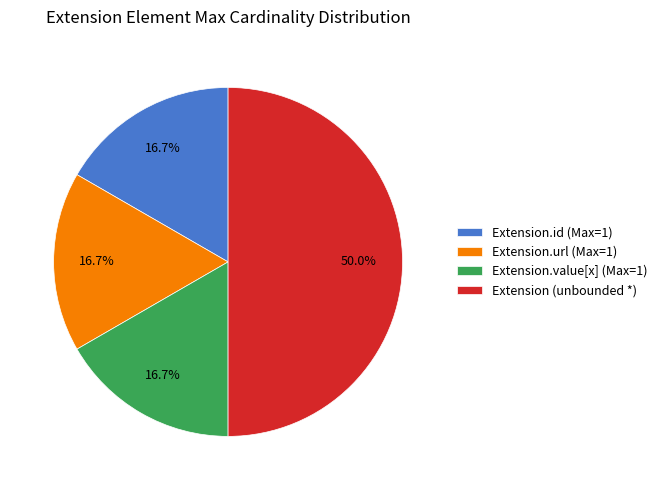

Approximately how many times larger is the value at Extension.id (Max=1) compared to Extension.url (Max=1)?

1.0